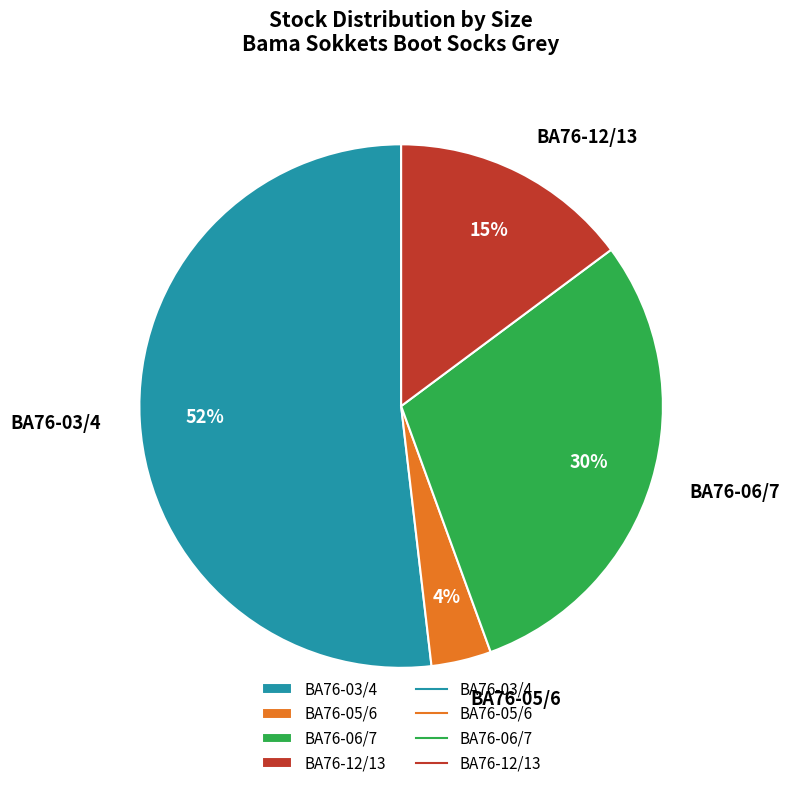

Is it true that BA76-06/7 is 30% of the pie?

True